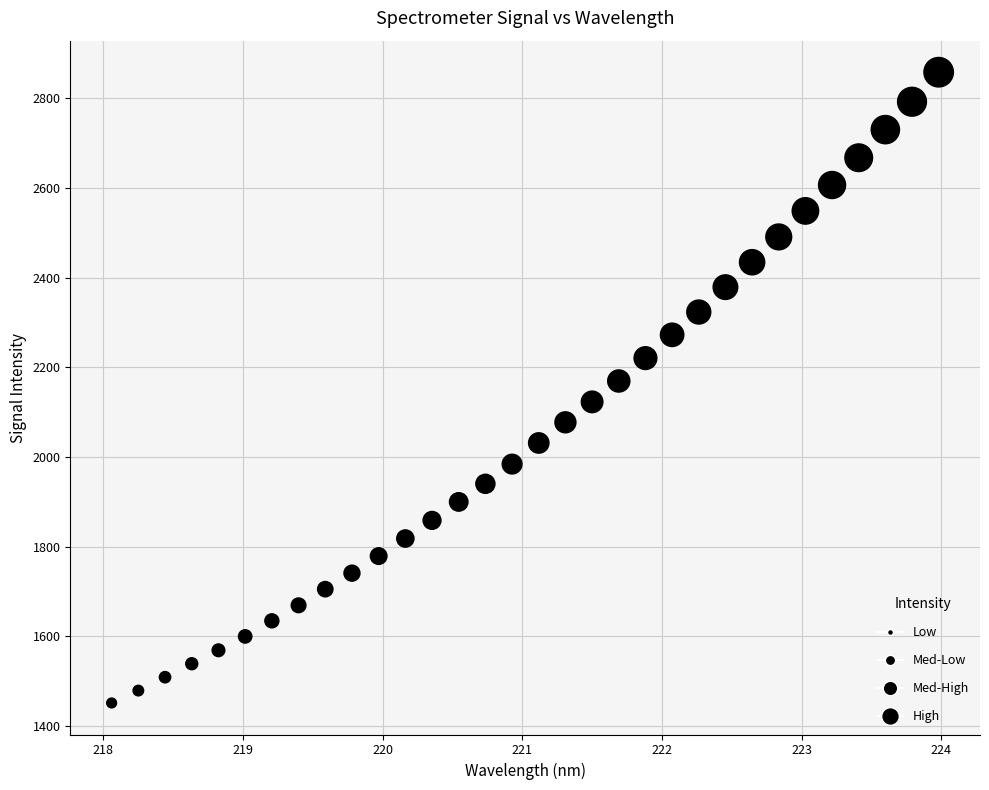

What is the range of X values (max minus min)?

5.9